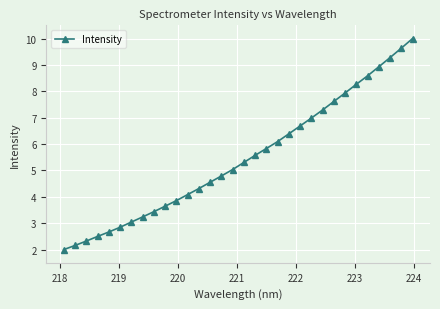

What is the difference between the second highest and second lowest values?

7.5